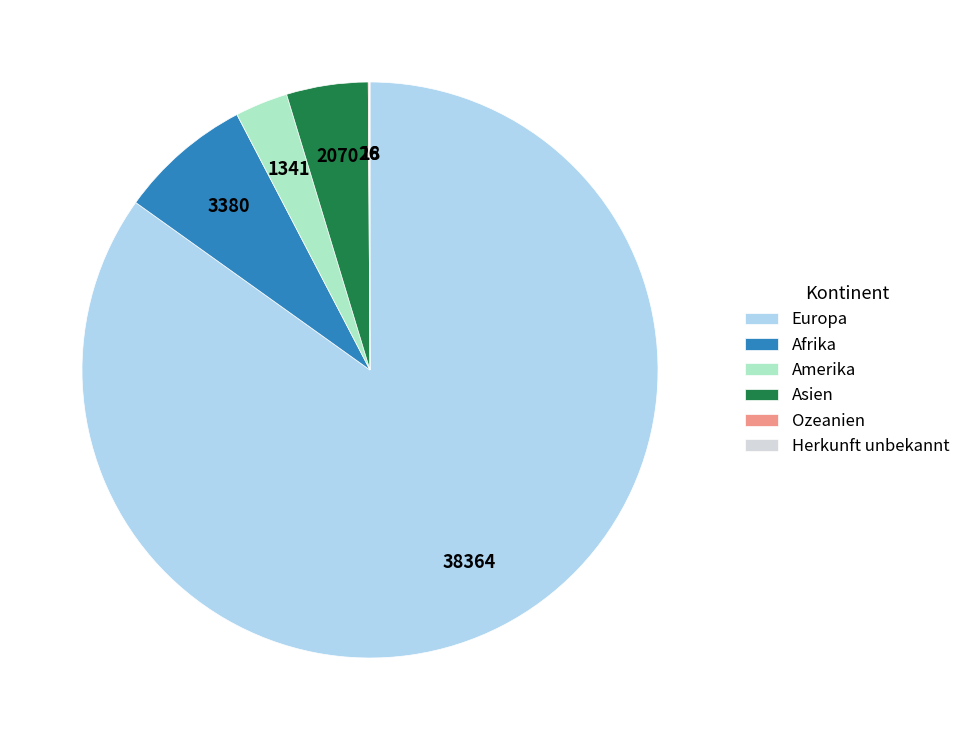

Combined, do Asien and Afrika account for over 50%?

No